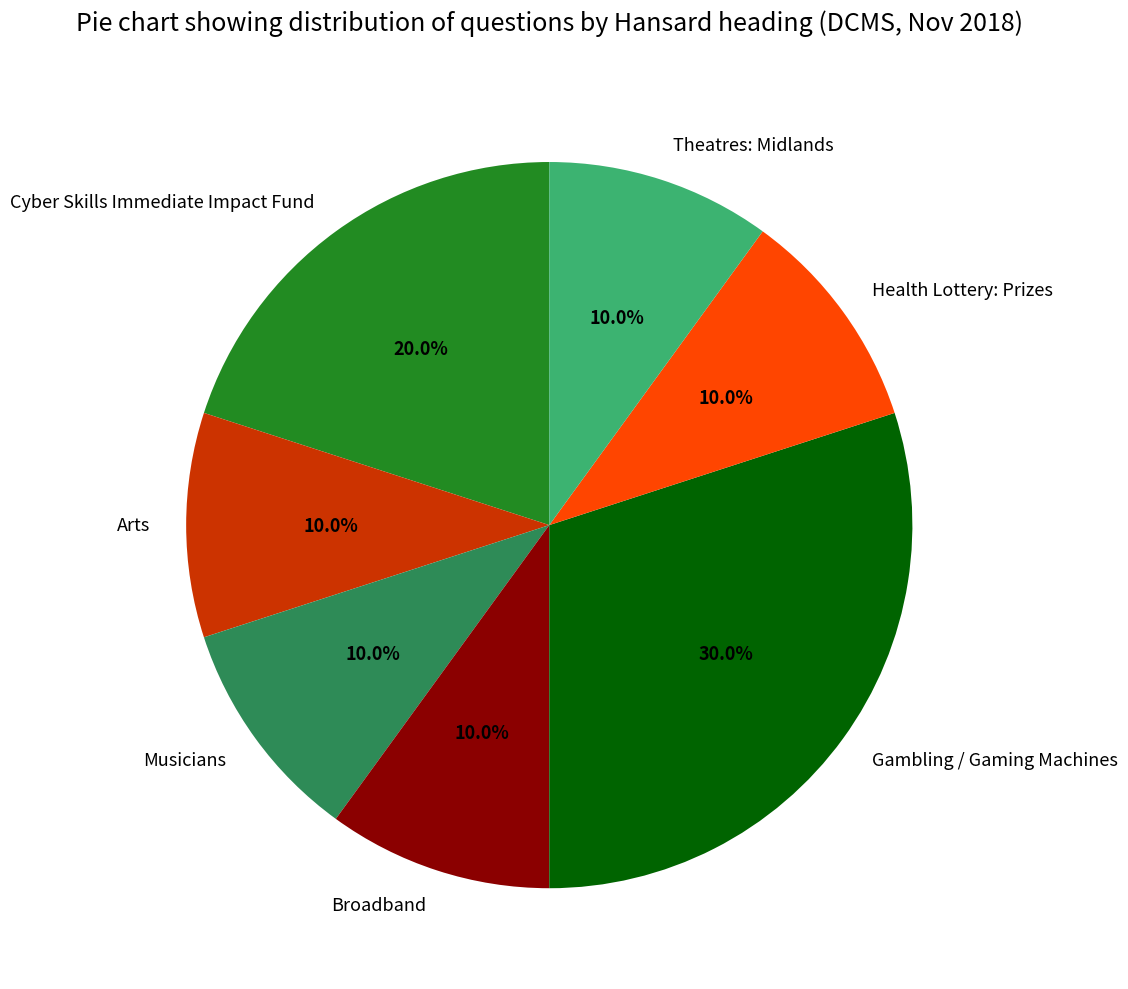

The Theatres: Midlands slice represents 24% of the pie. True or false?

False